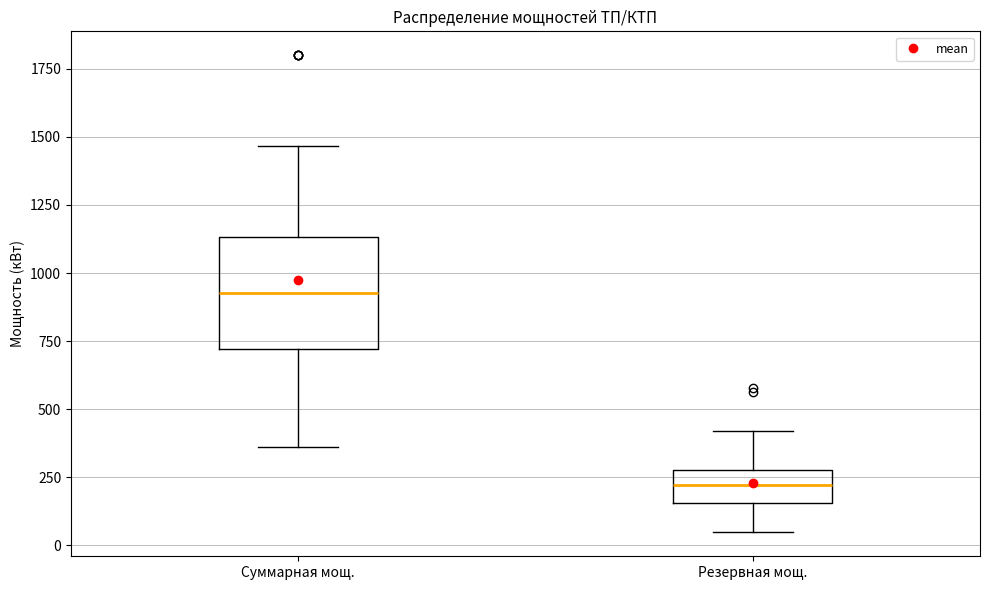

Which box is the tallest, from its lower edge to its upper edge?

Суммарная мощ.